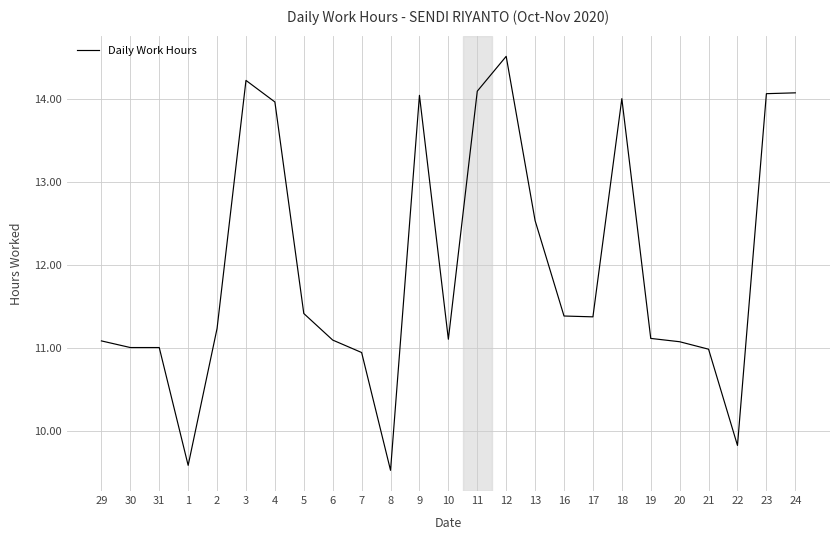

At which category does the chart reach its peak across all series?

12